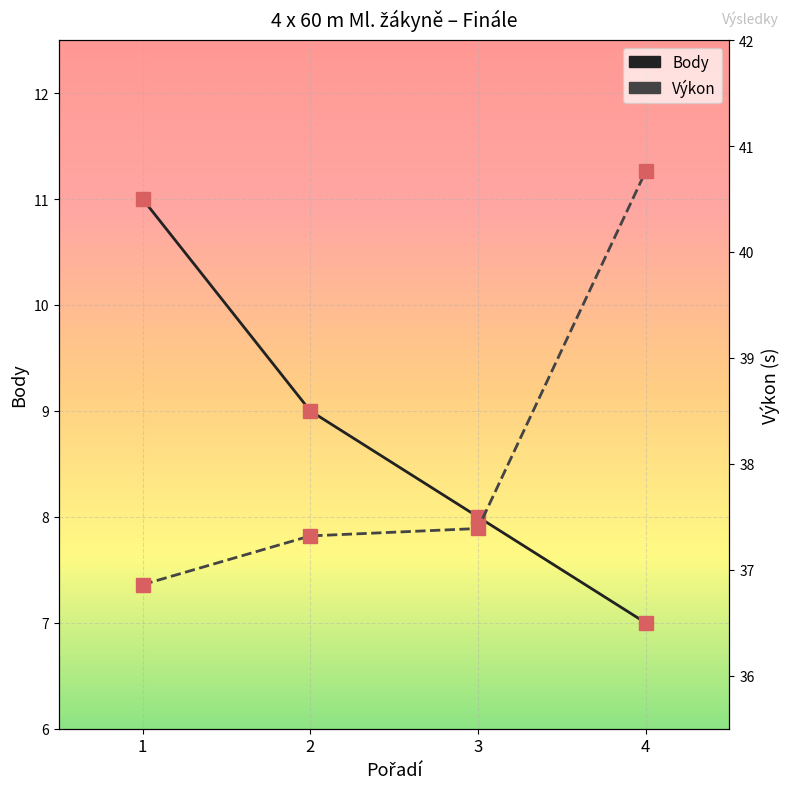

What is the maximum value shown in the chart?

40.8